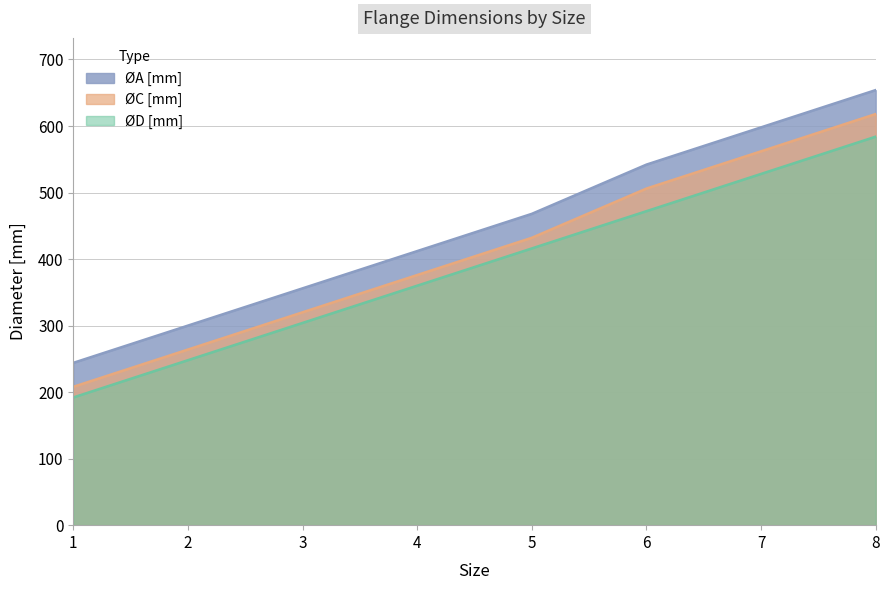

Which series has the largest range (max minus min)?

ØA [mm]